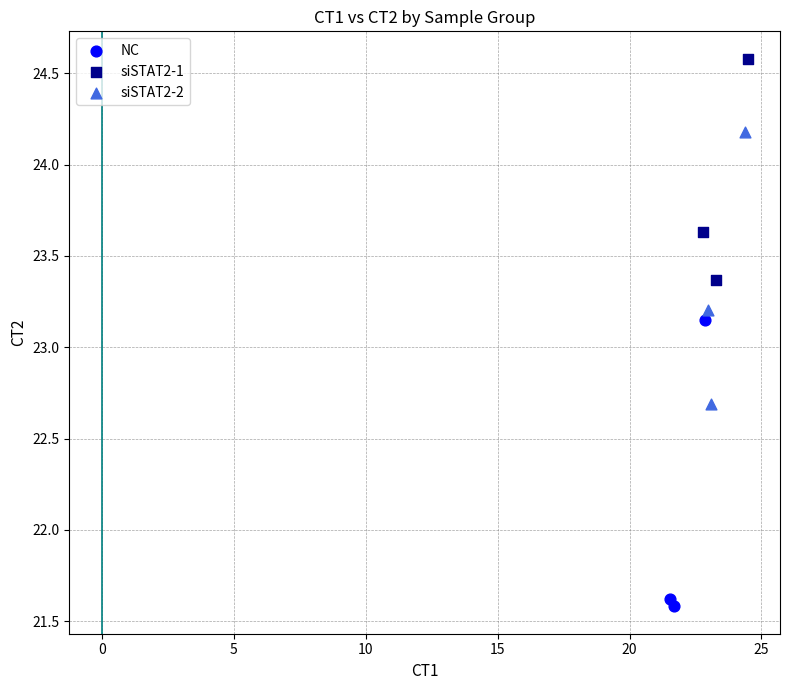

Which series reaches the maximum Y coordinate?

siSTAT2-1